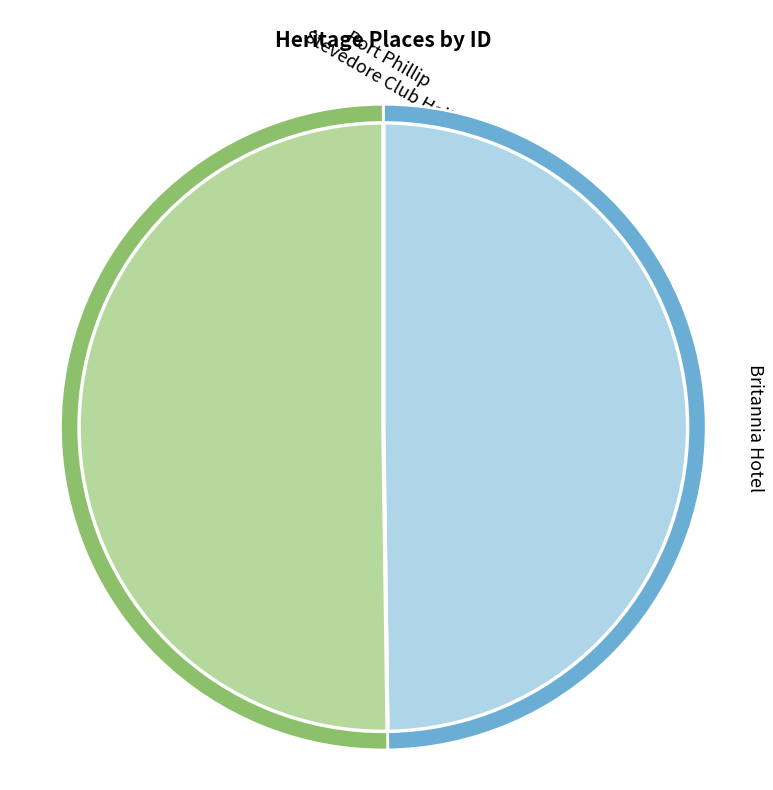

How much of the chart is everything except Port Phillip Stevedore Club Hall (Former)?

50.2%